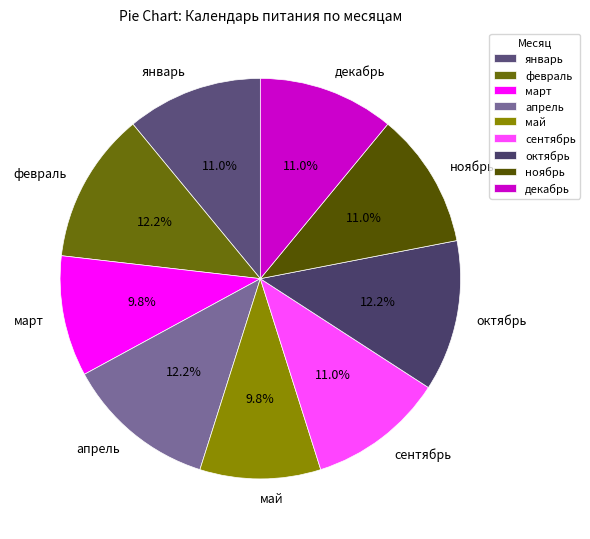

How many segments does this pie chart have?

9